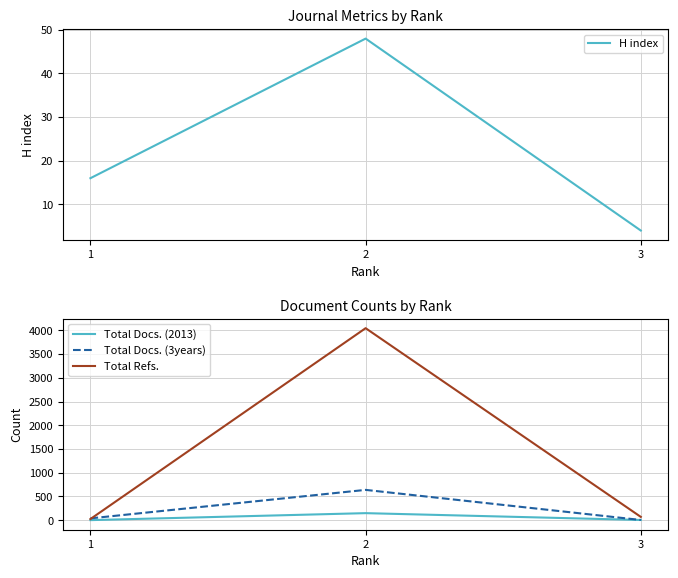

Where is Total Docs. (2013) nearest to the value 74?

3